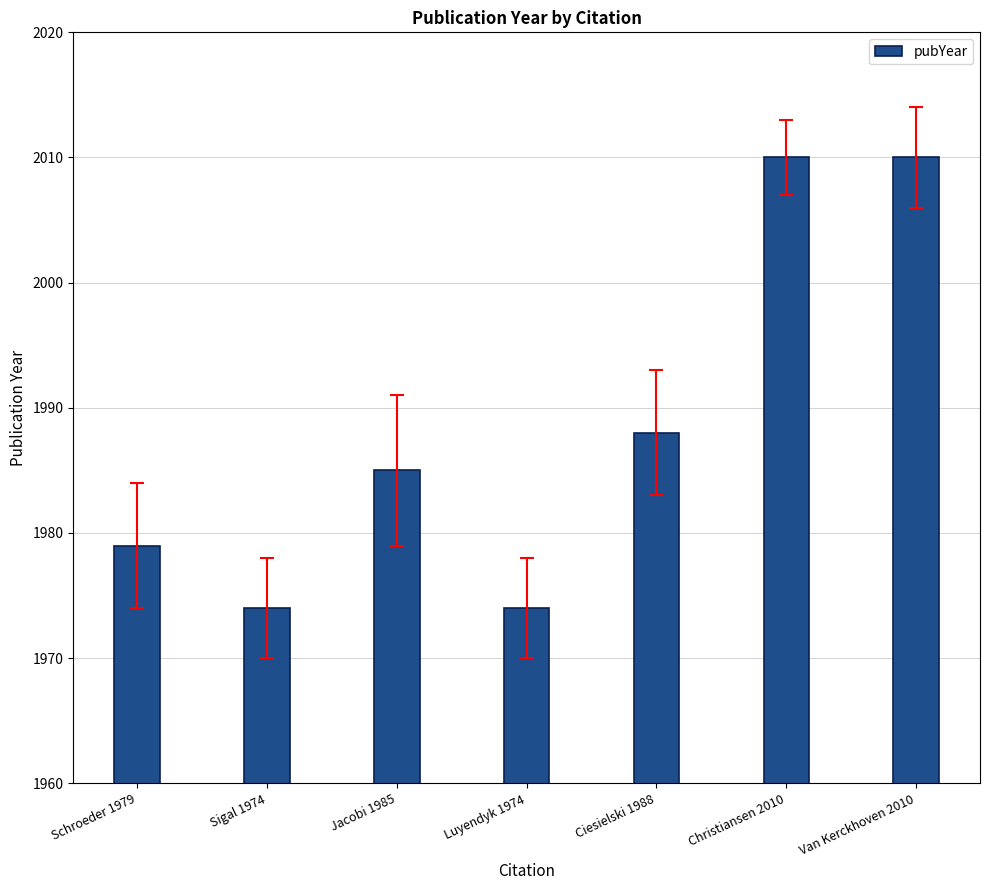

How many values are below 1985?

3